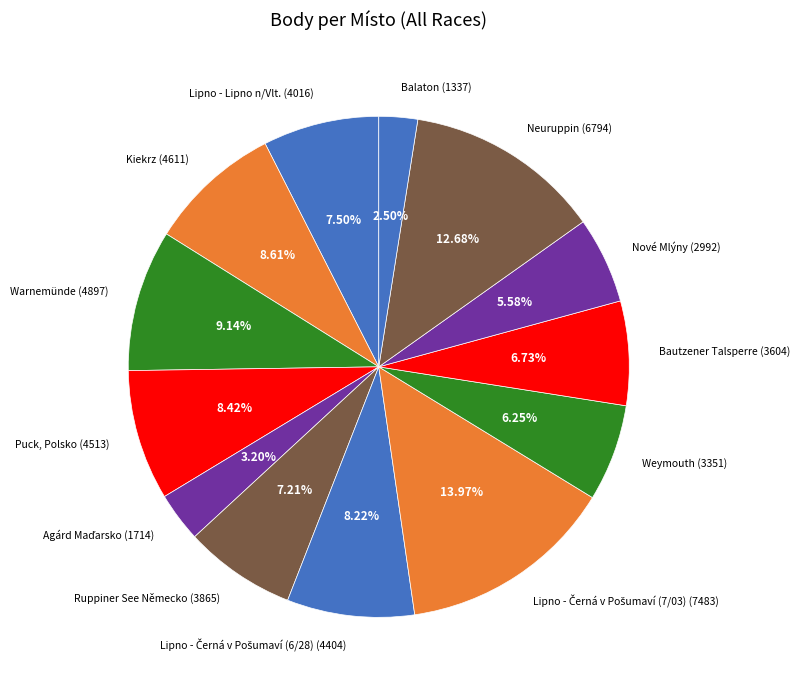

Is Nové Mlýny the majority of the pie?

No